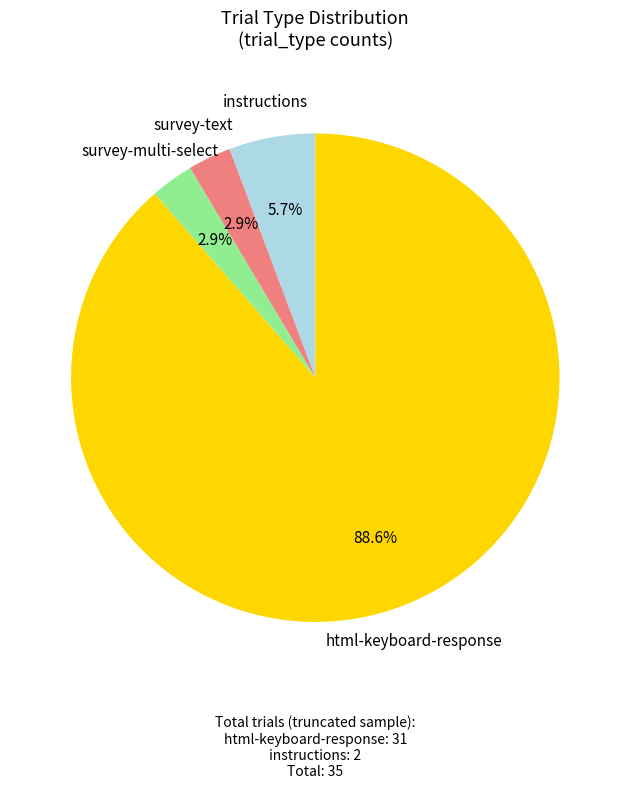

Is there any slice that represents more than half of the pie?

Yes